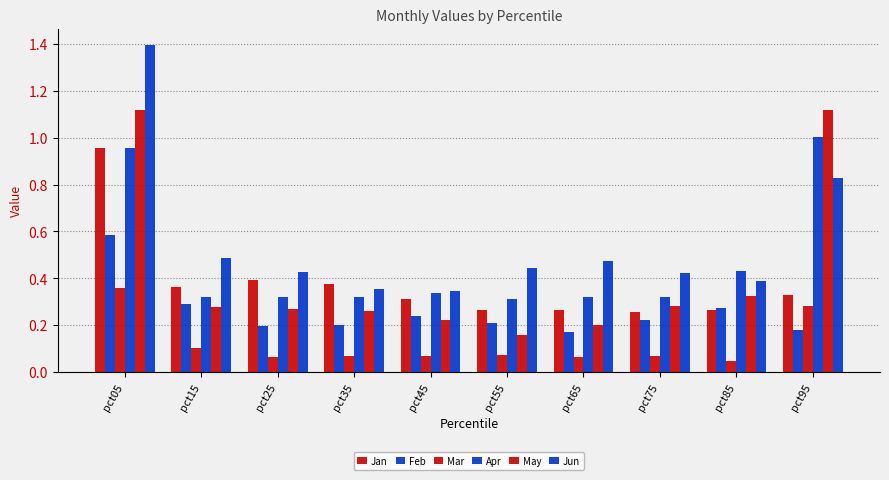

Where is Mar nearest to the value 0?

pct85